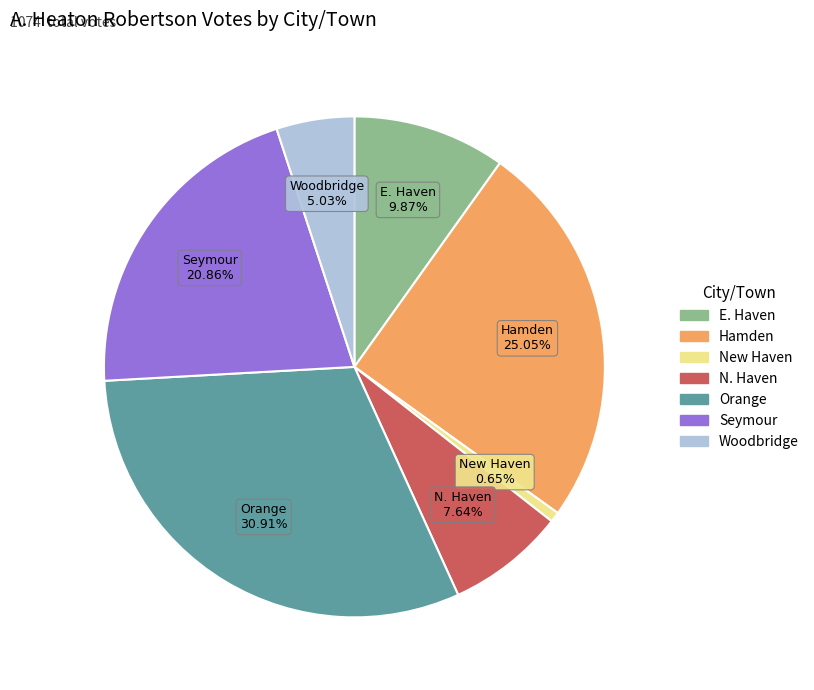

How many segments does this pie chart have?

7